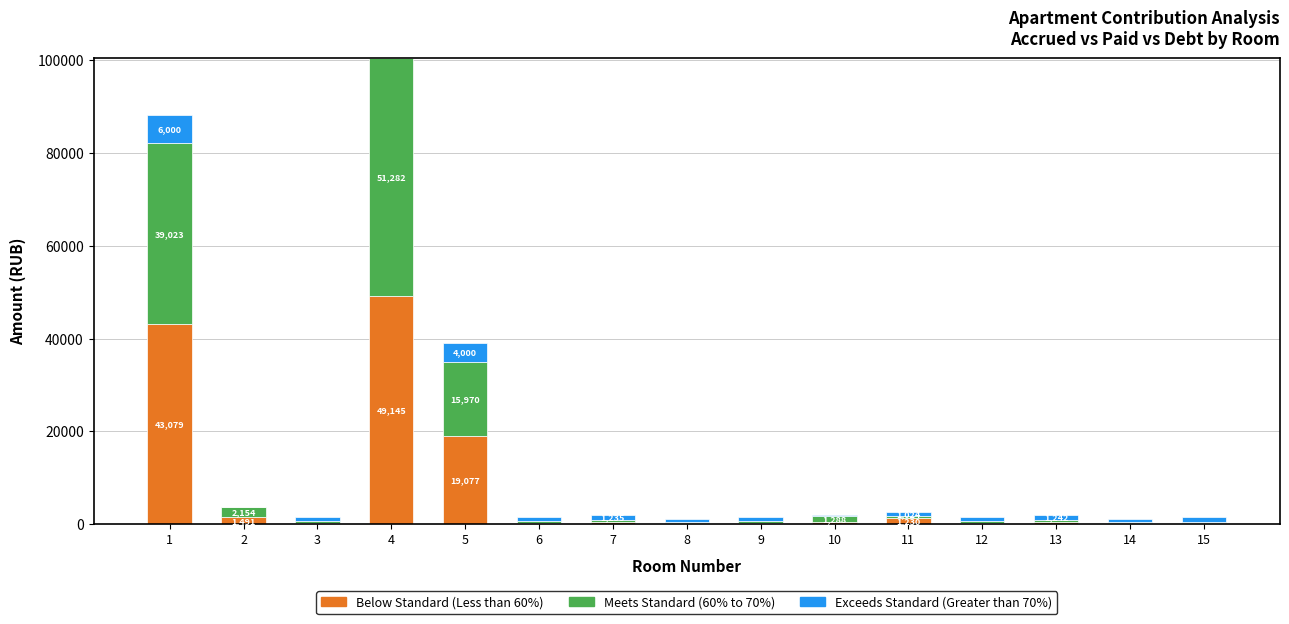

At which category is the sum across all series the highest?

4